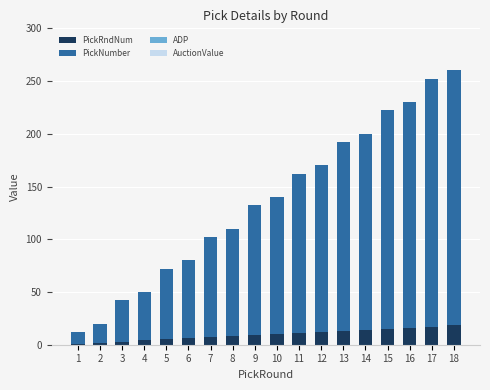

The value of PickRndNum at 14 is 23.3. True or false?

False